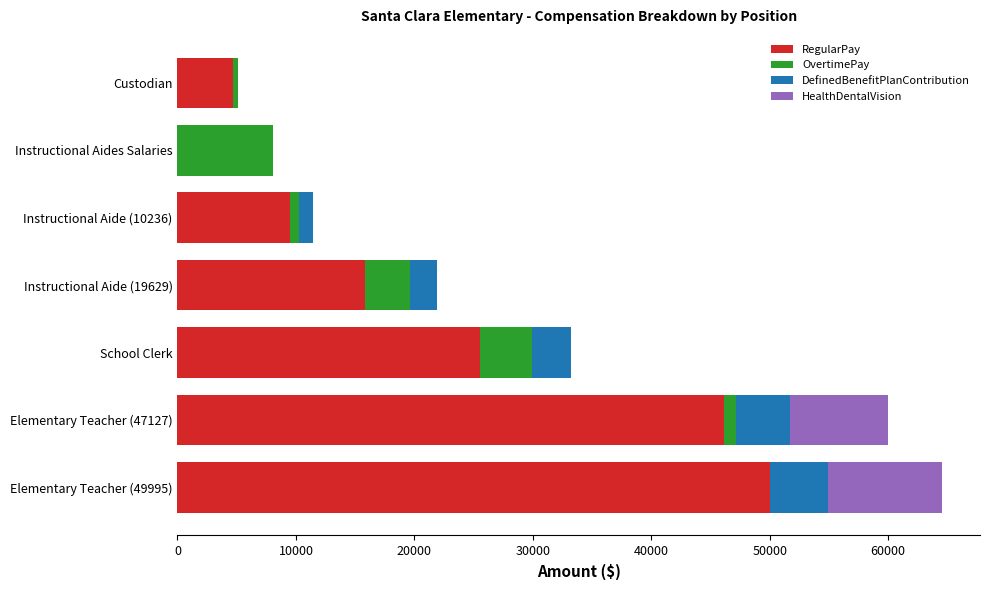

Is it true that OvertimePay equals 8040 at Instructional Aides Salaries?

True